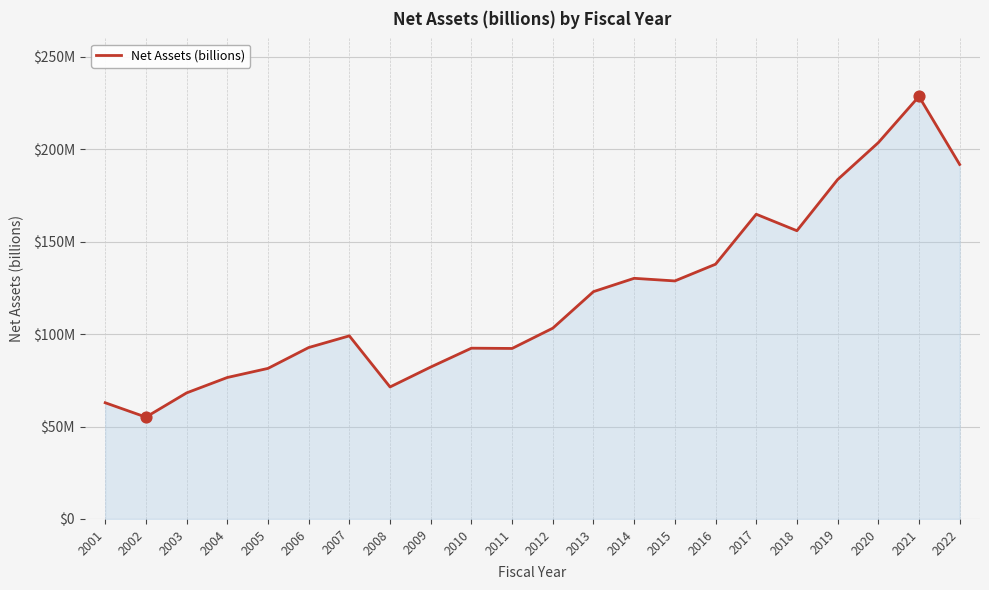

Which has a higher value, 2016 or 2015?

2016